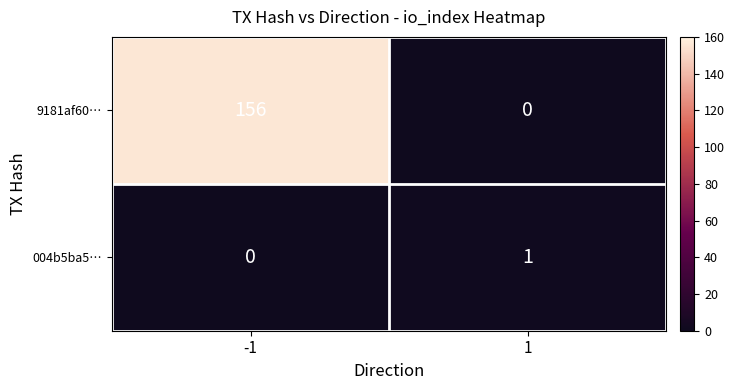

What is the sum of the 9181af60… values at 1 and -1?

156